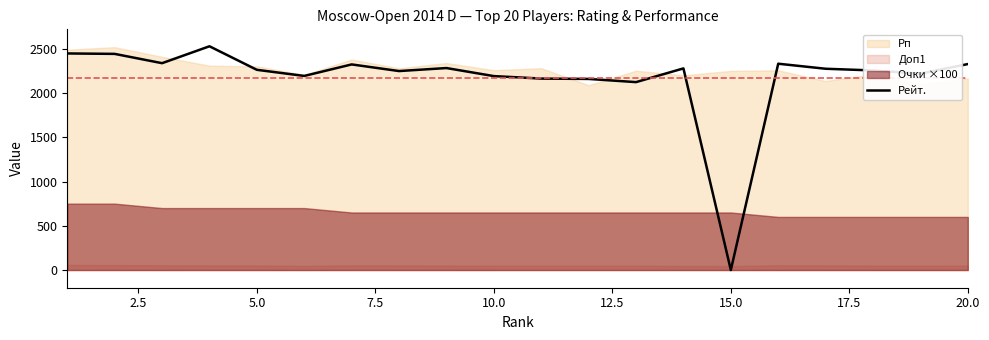

How many interior local peaks (higher than both neighbors) does the data have?

5